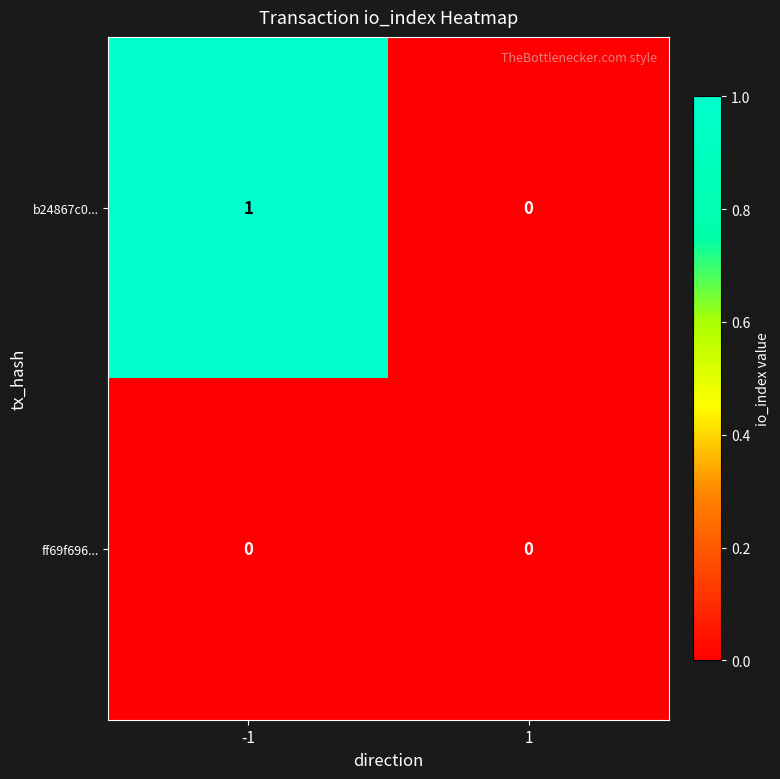

The ff69f696... series shows 0 at -1. True or false?

True